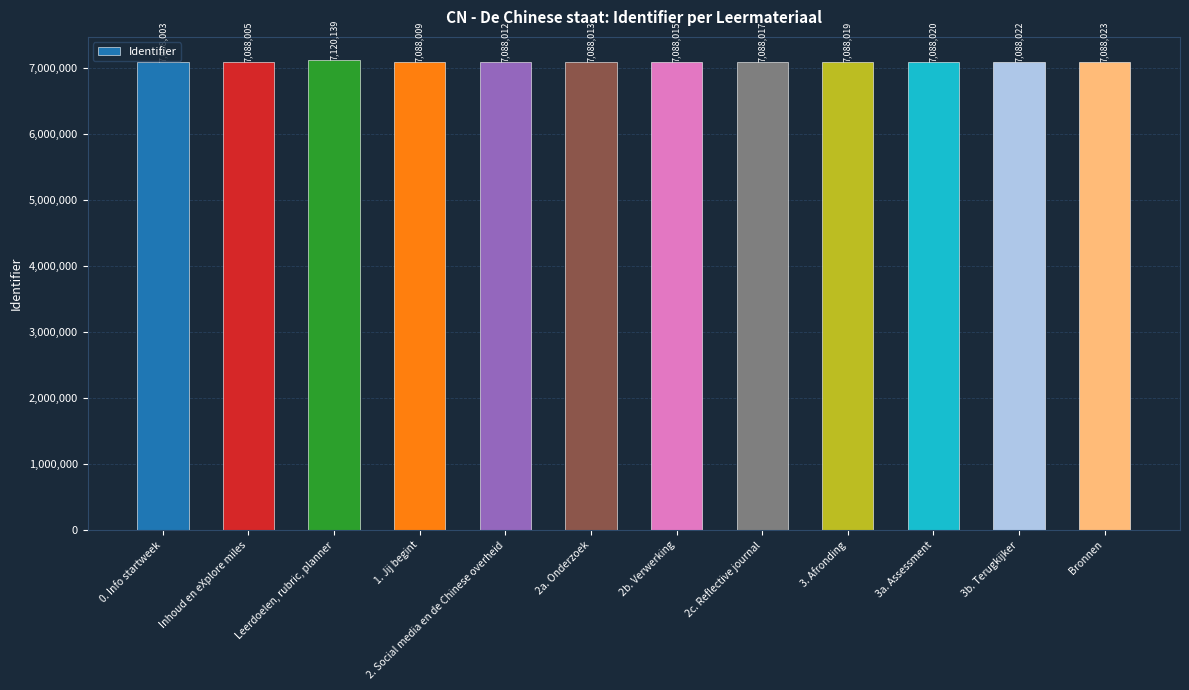

Reading left to right, list all the values displayed in this chart.

0. Info startweek=7088003	Inhoud en eXplore miles=7088005	Leerdoelen, rubric, planner=7120139	1. Jij begint=7088009	2. Social media en de Chinese overheid=7088012	2a. Onderzoek=7088013	2b. Verwerking=7088015	2c. Reflective journal=7088017	3. Afronding=7088019	3a. Assessment=7088020	3b. Terugkijker=7088022	Bronnen=7088023